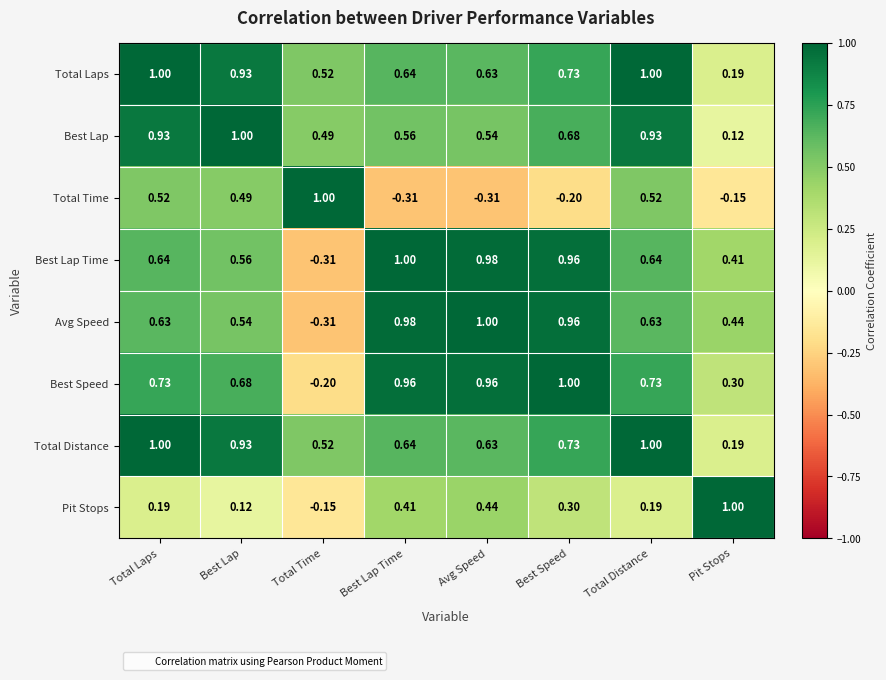

Is the value of Best Lap Time at Total Time greater than the value of Total Distance at Pit Stops?

No